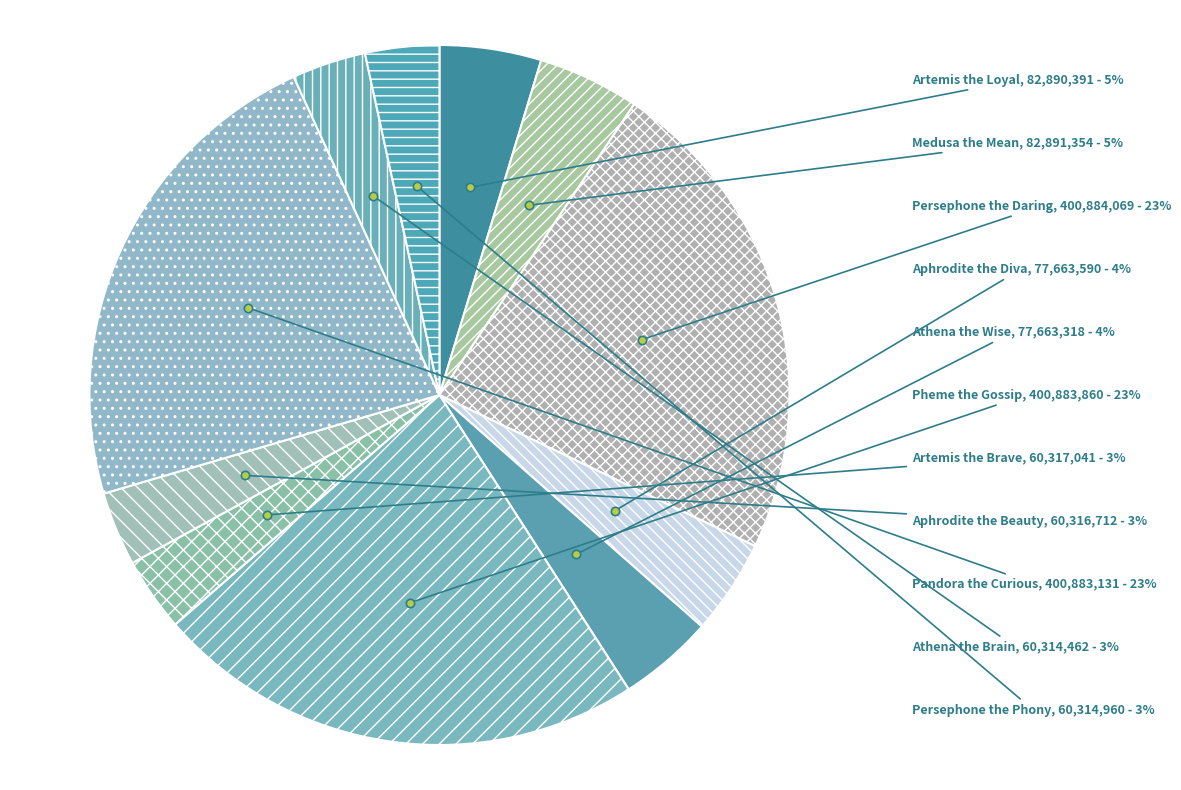

To the nearest percent, what percentage of the pie is Athena the Wise?

4%